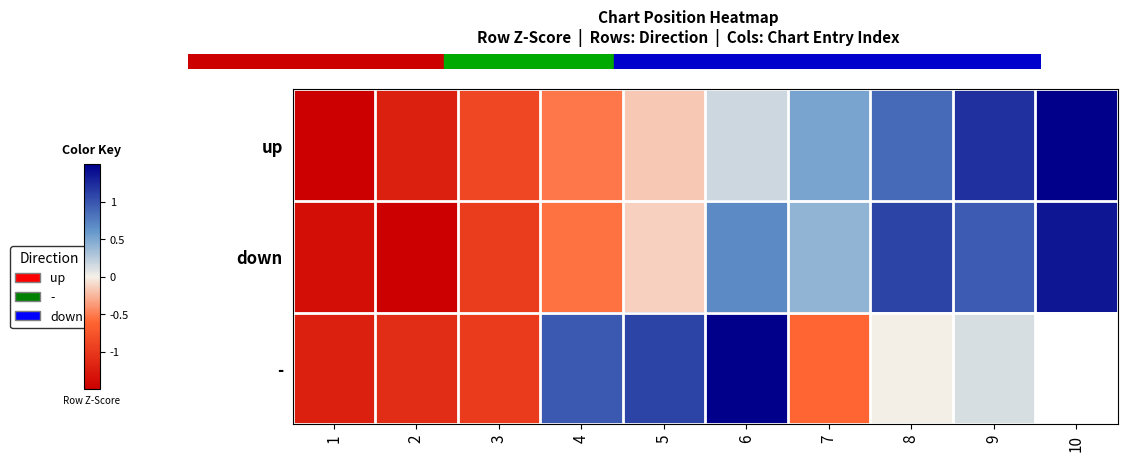

True or false: - has a value of 1.8 at 8.

False